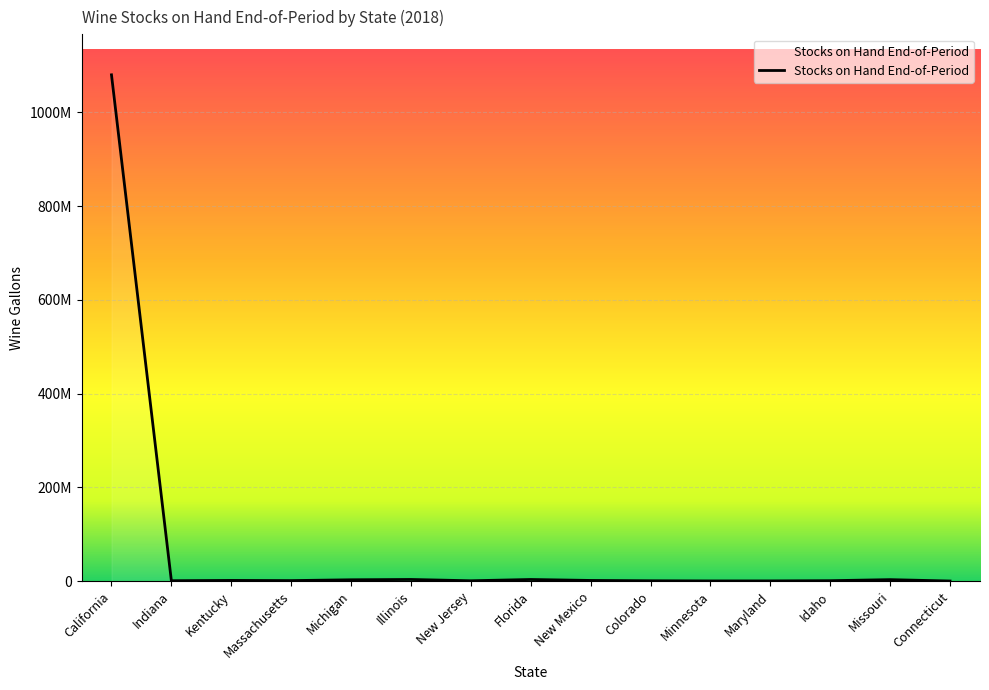

Does the chart display data point markers on the line(s)?

No